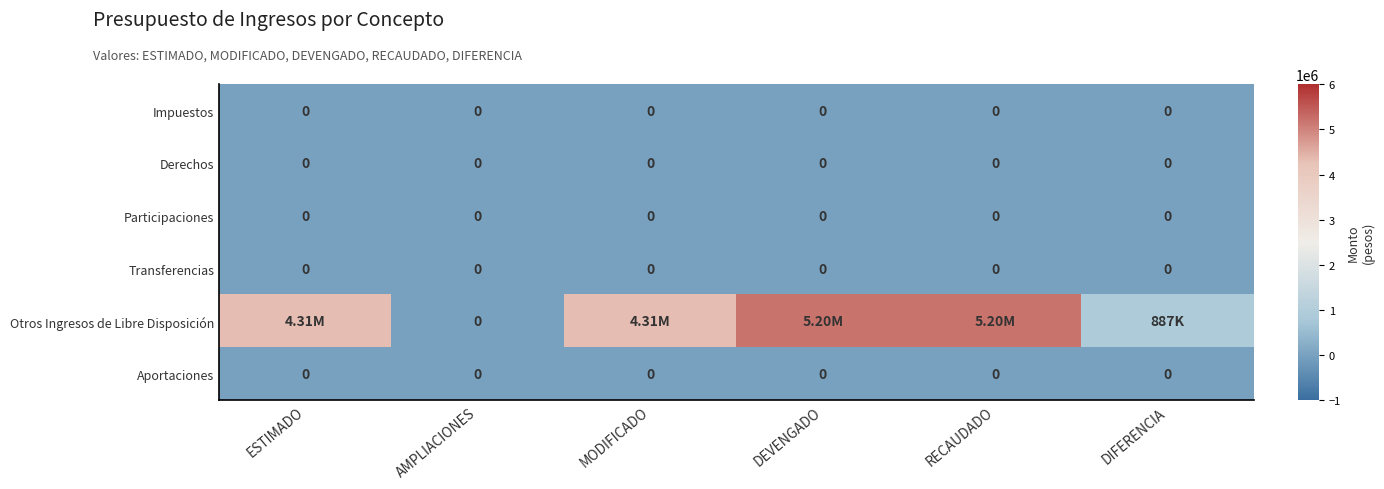

At DEVENGADO, list the series in order from smallest to largest.

Impuestos, Derechos, Participaciones, Transferencias, Aportaciones, Otros Ingresos de Libre Disposición